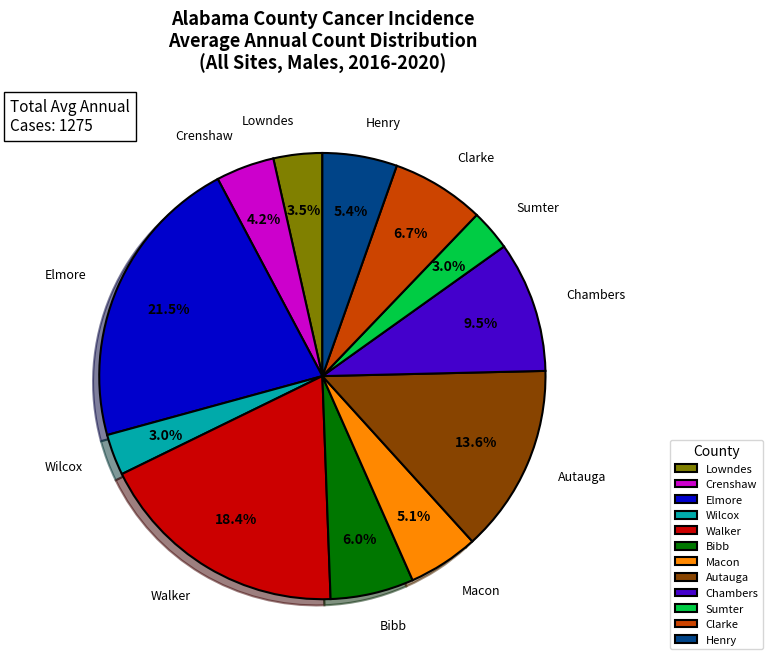

Is Lowndes the majority of the pie?

No